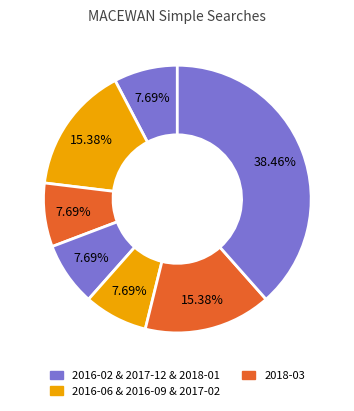

What is the smallest slice in the pie chart?

2016-02